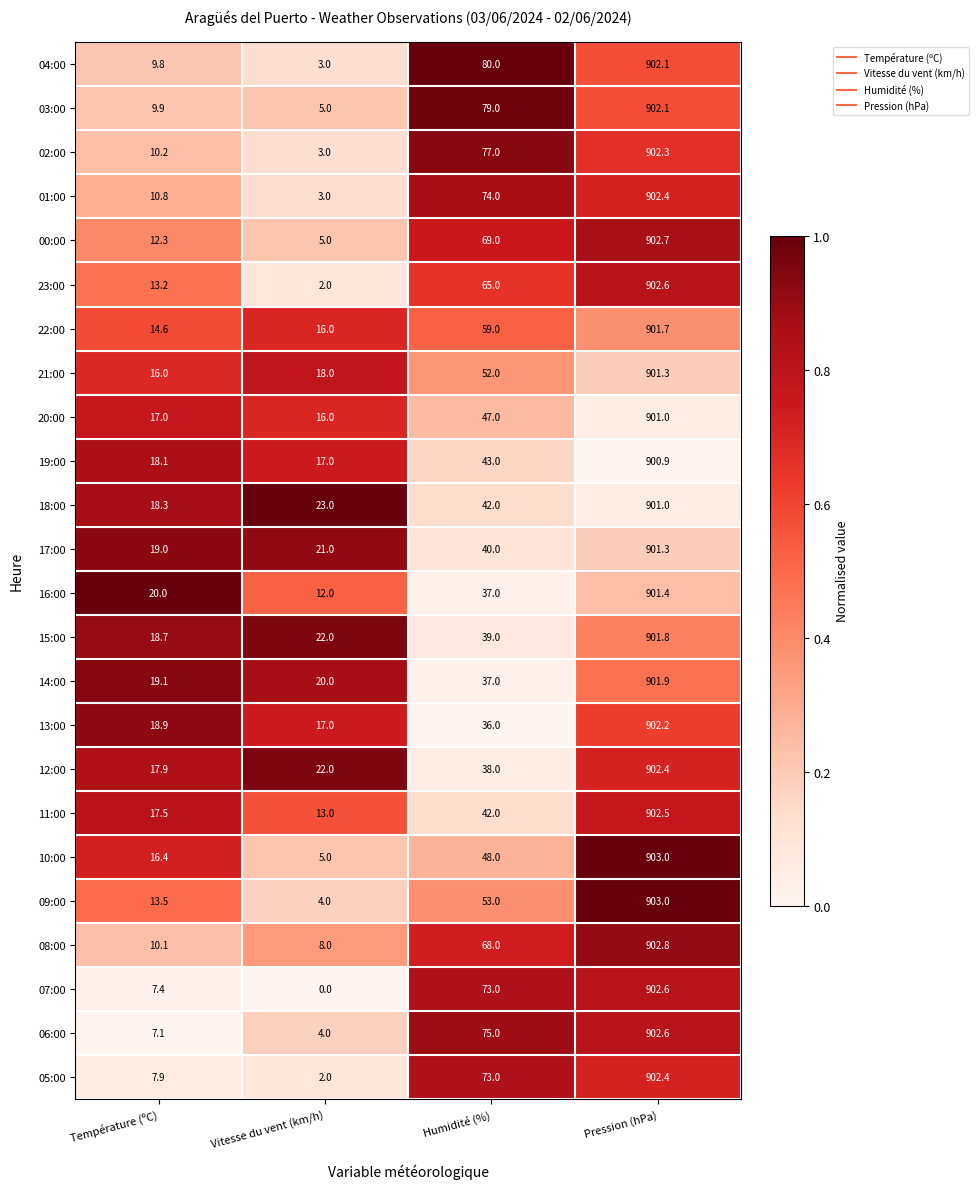

At which category is the sum across all series the highest?

Pression (hPa)